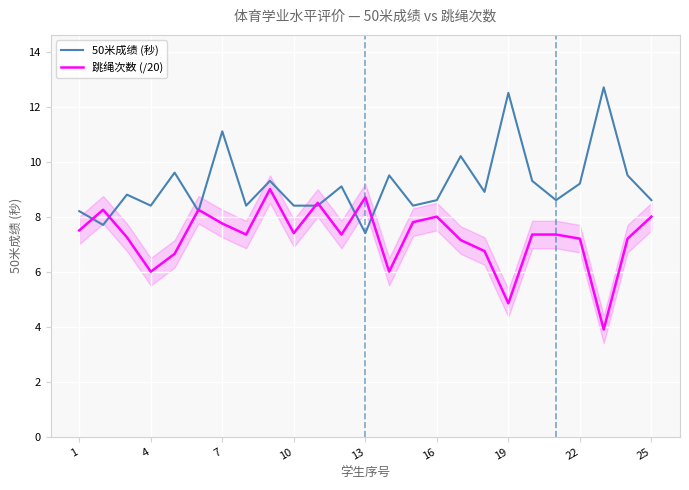

How many values in the 50米成绩 (秒) series exceed 8?

23